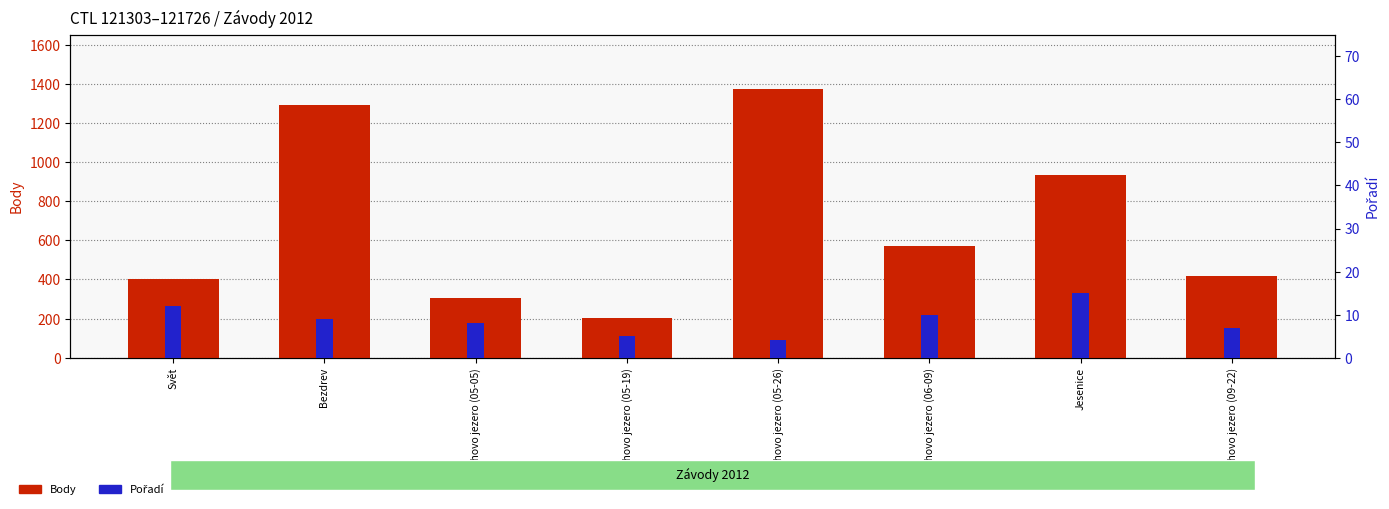

What is the value of the Pořadí bar at the 7th from the left?

15